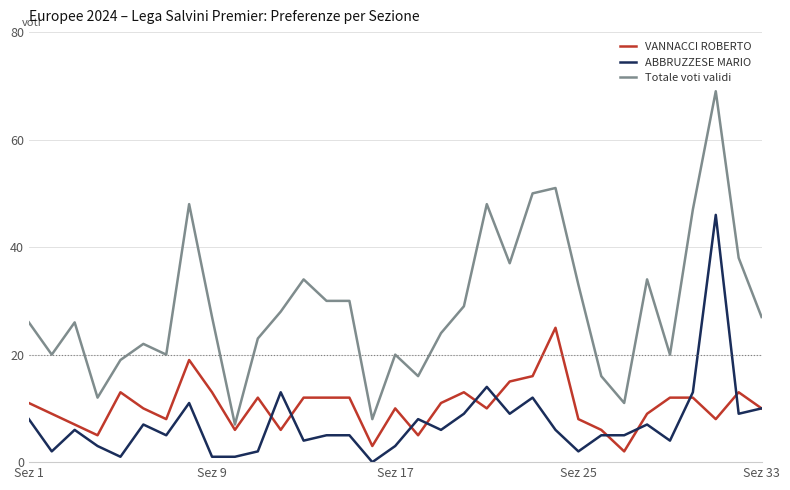

Which series has the largest total across all categories?

Totale voti validi